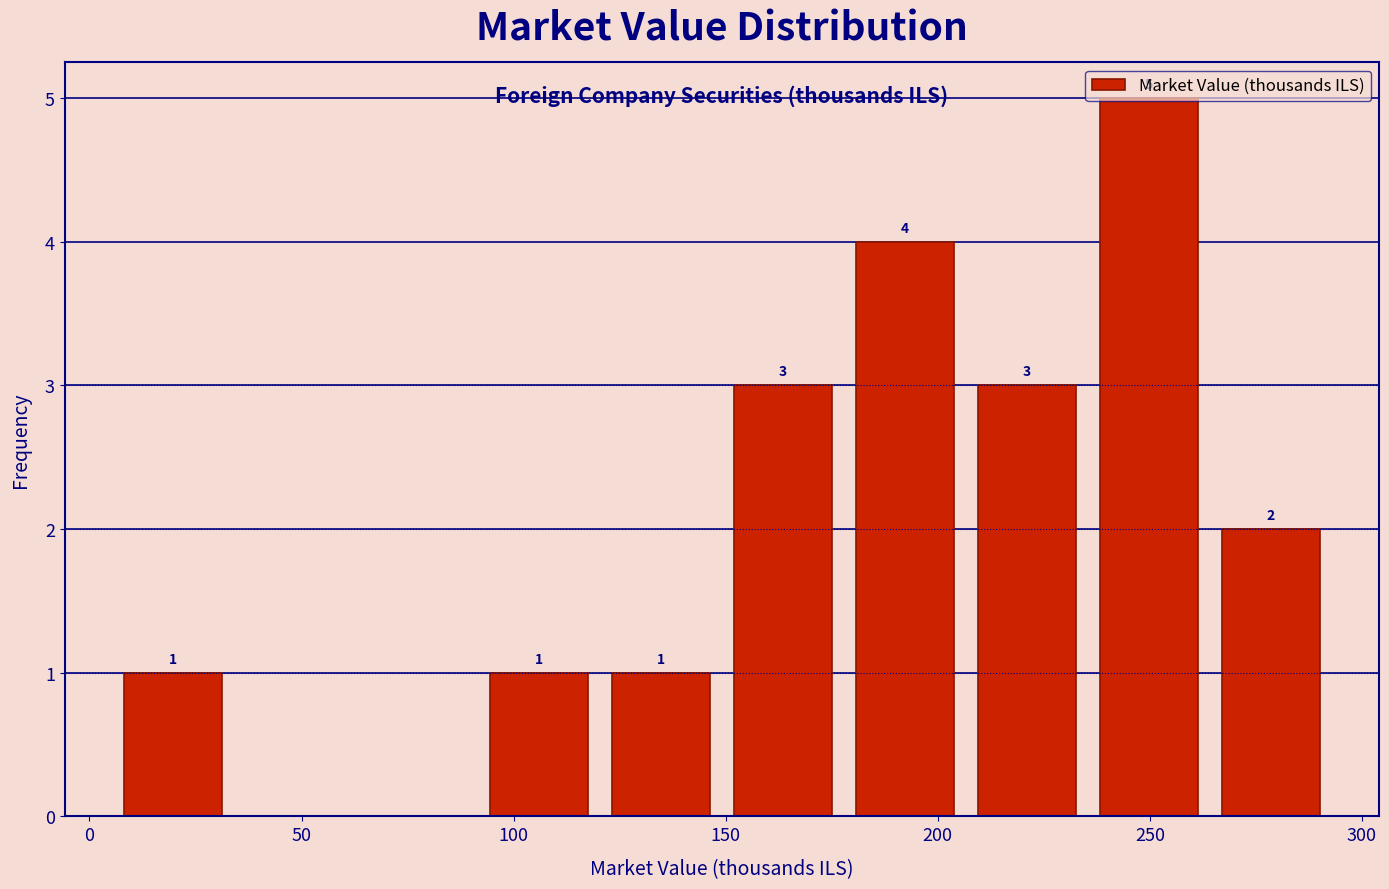

Over which range of the x-axis is the bar tallest?

235 to 265